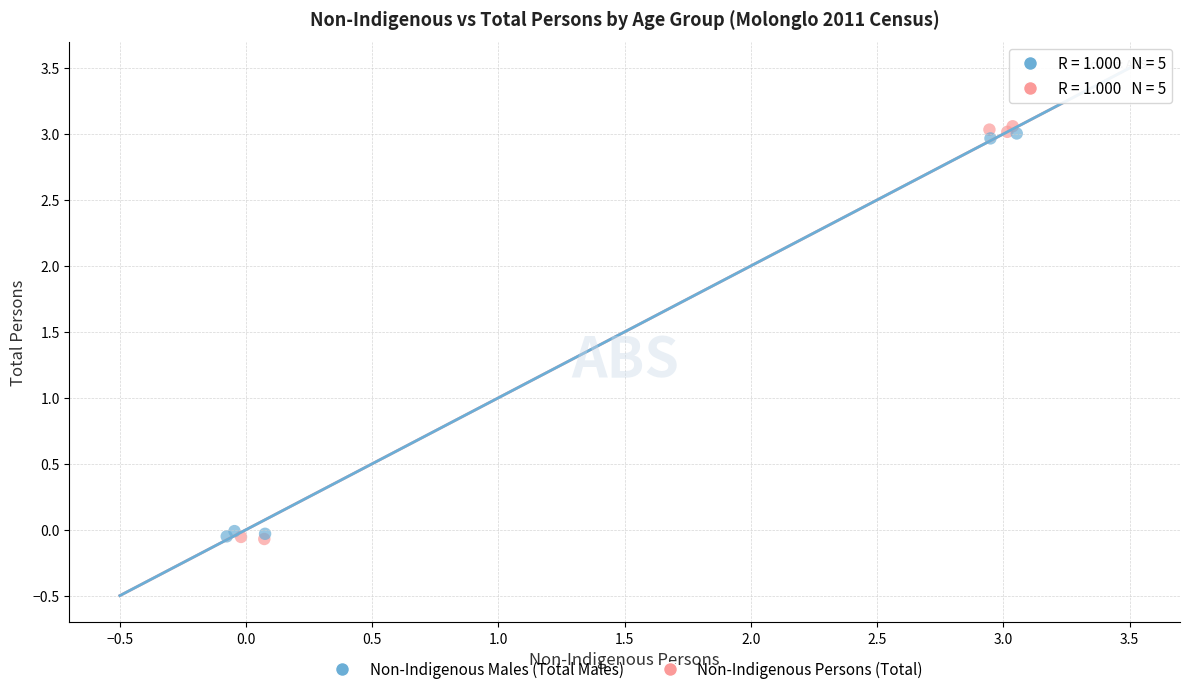

Which series reaches the maximum Y coordinate?

Non-Indigenous Persons (Total)